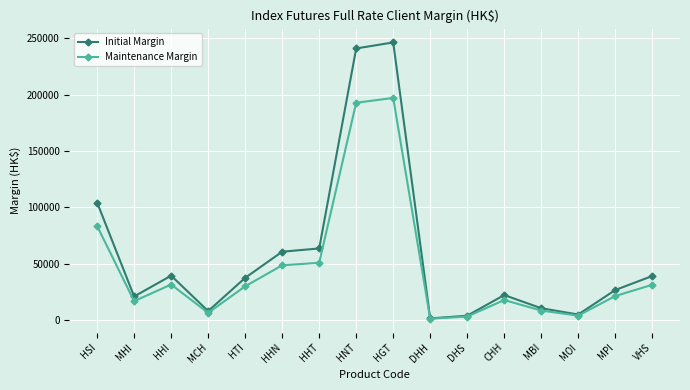

How many values in the Maintenance Margin series are below 29887?

8